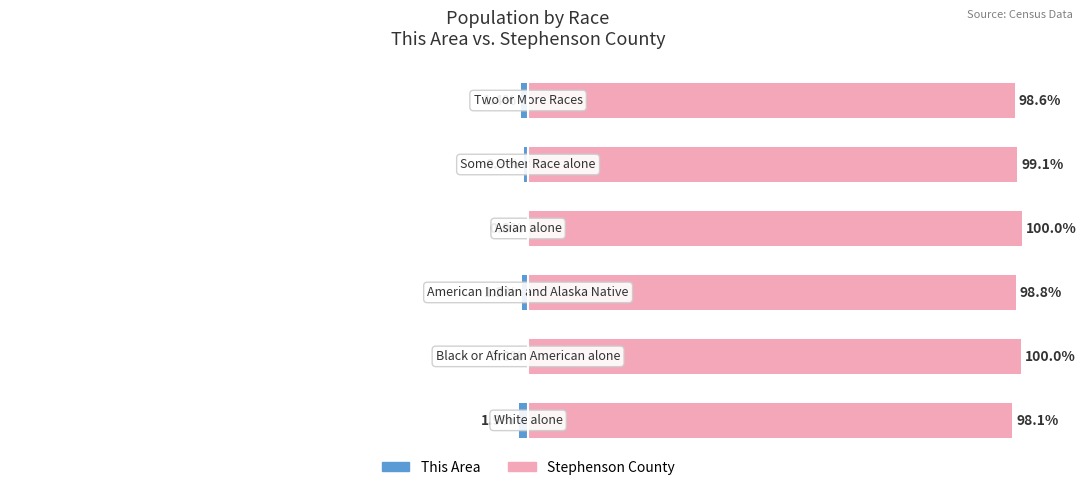

The This Area series shows -0.0 at 1. True or false?

True